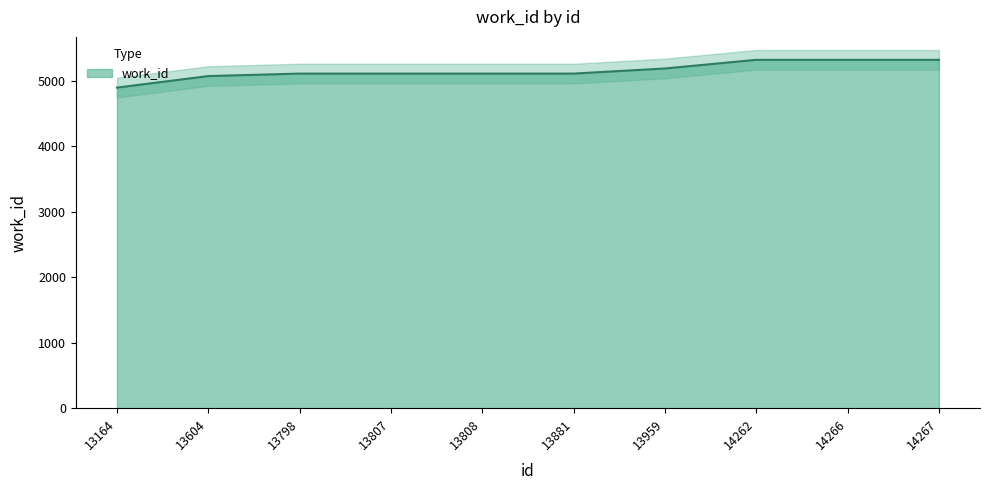

List the labels in order of value, largest first.

14262, 14266, 14267, 13959, 13798, 13807, 13808, 13881, 13604, 13164